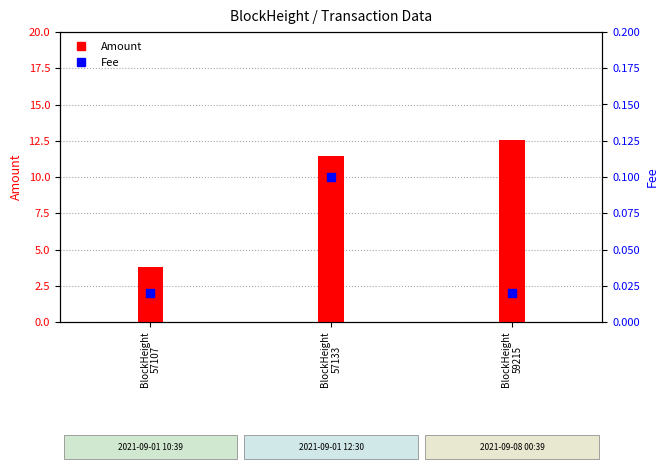

Which series has the largest Y range (max minus min)?

Amount